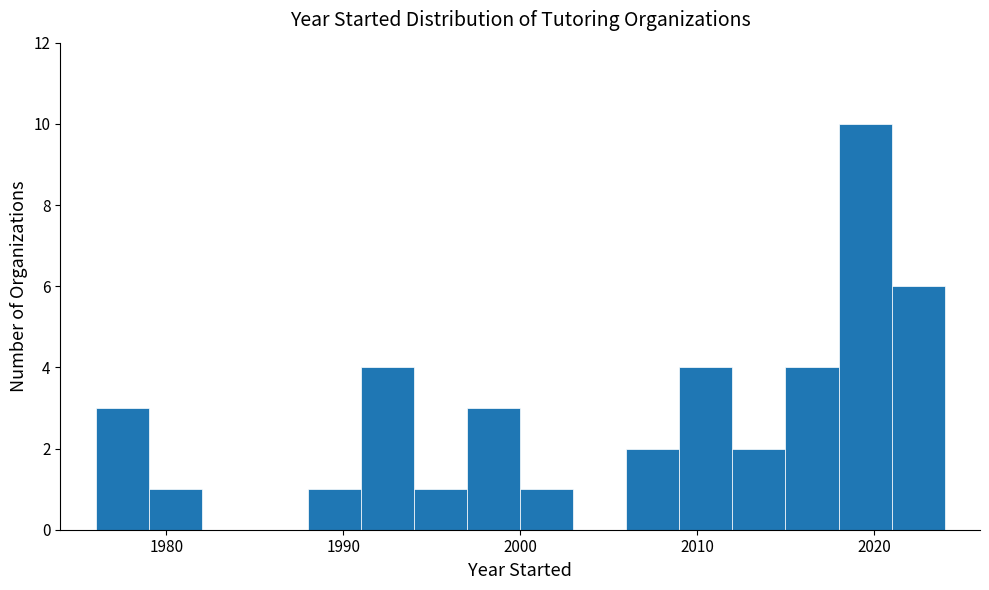

Around what value on the x-axis is the tallest bar? Give the approximate position of its centre, as read against the axis.

2020